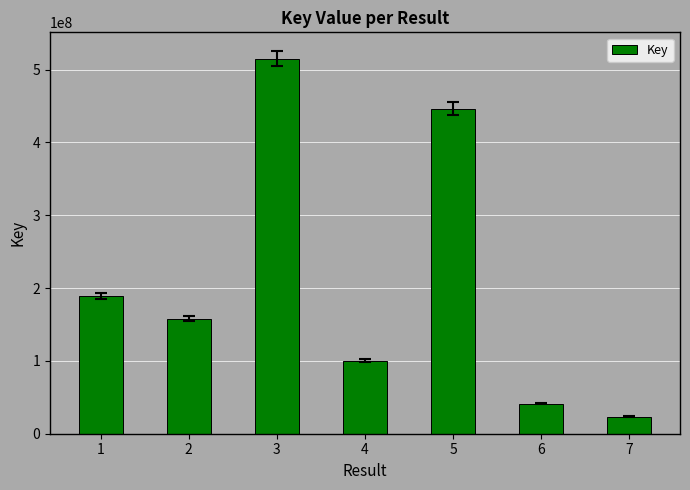

What is the average value?

210464501